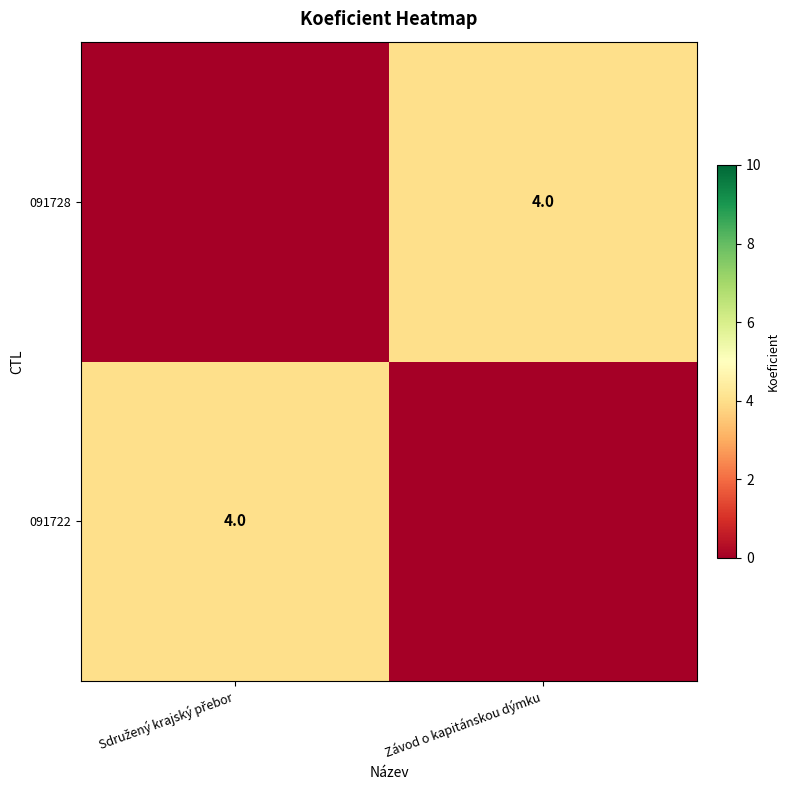

Read the 091728 value at Závod o kapitánskou dýmku.

4